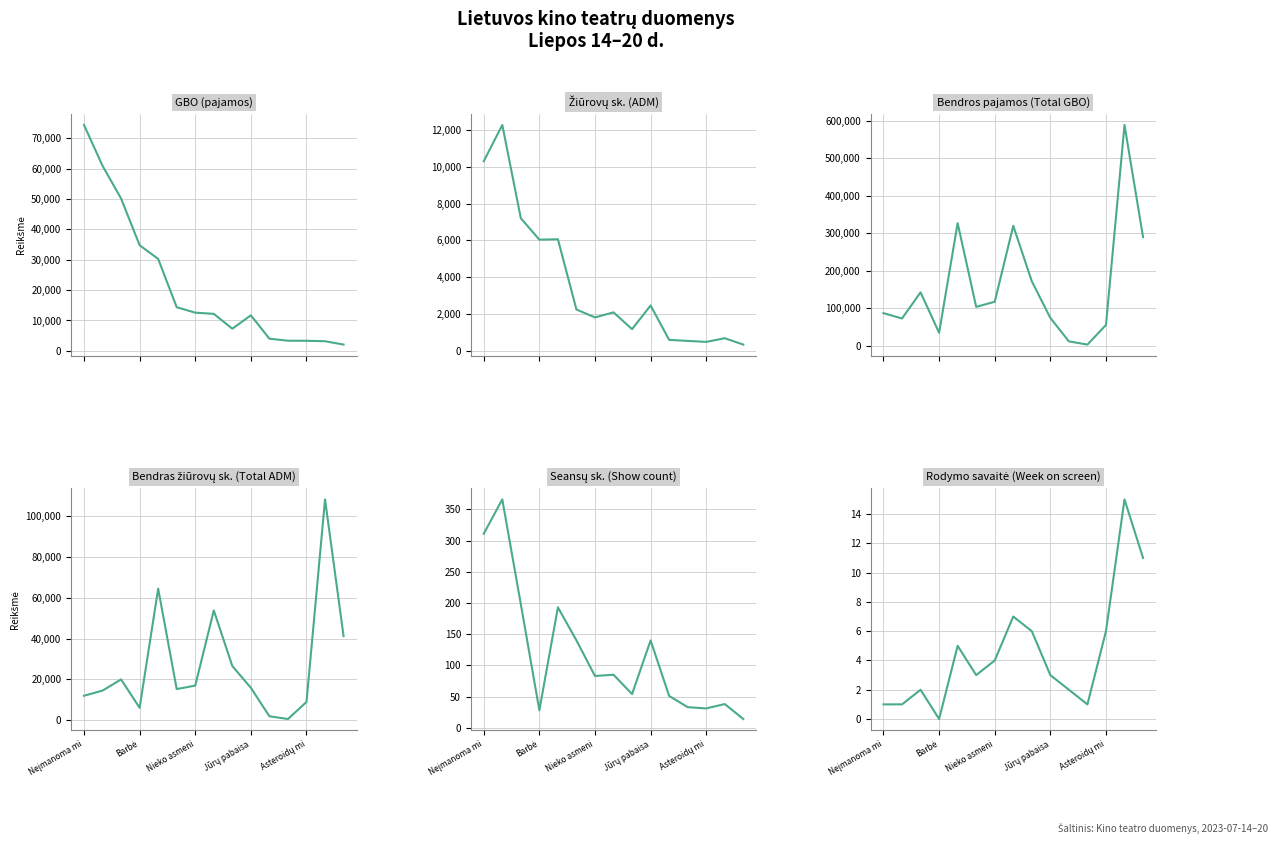

How many lines are shown in the chart?

6